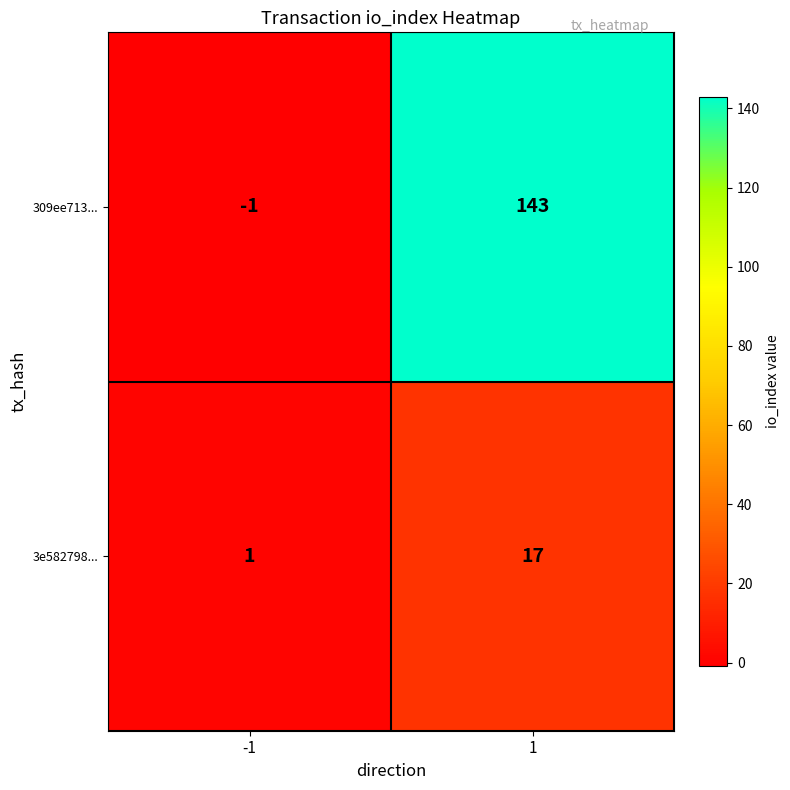

List the series in order of their overall mean, lowest first.

3e582798..., 309ee713...